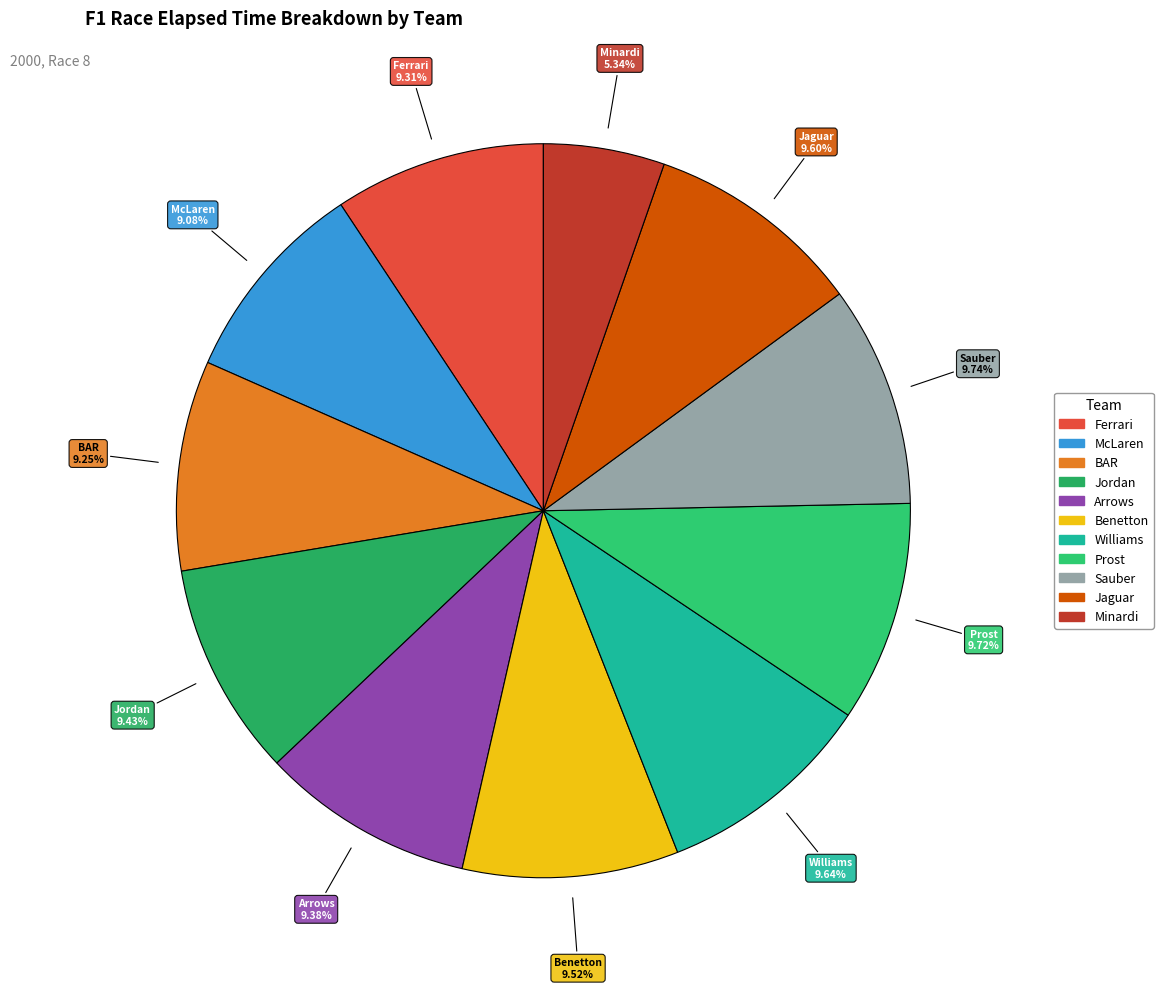

To the nearest percent, what is the combined percentage of Williams and Prost?

19%